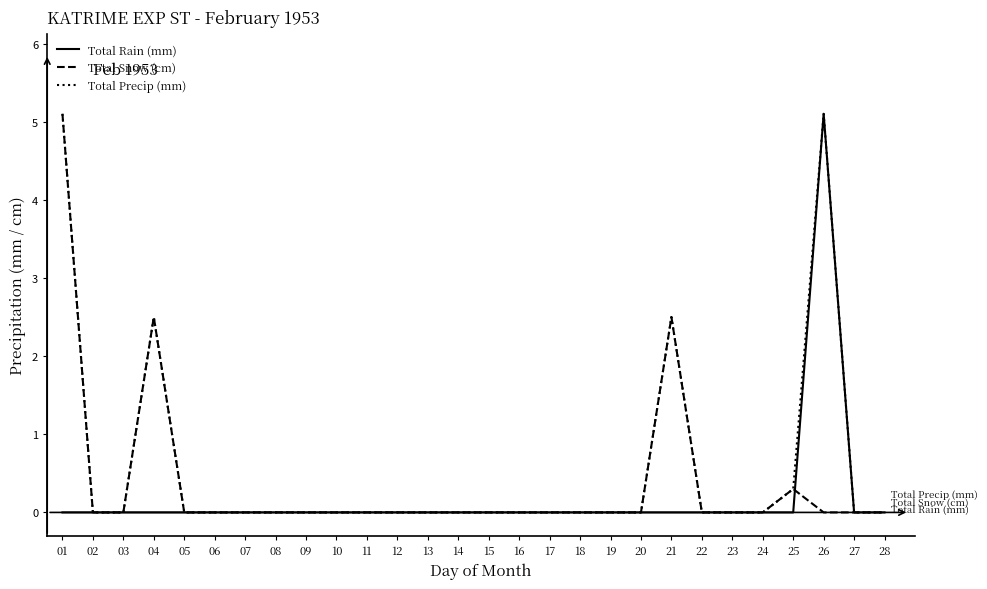

True or false: Total Precip (mm) has more than 1 interior local peaks.

True